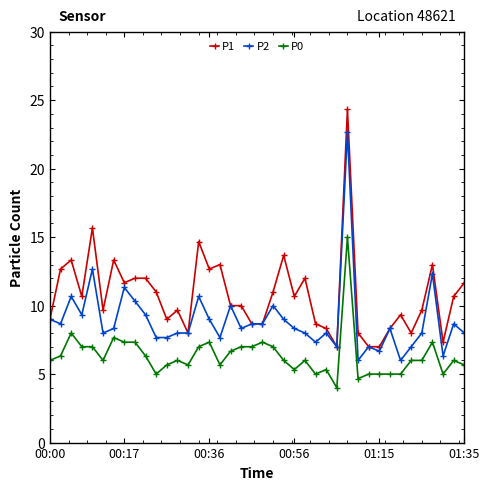

True or false: P0 has more than 2 points higher than both neighbors.

True